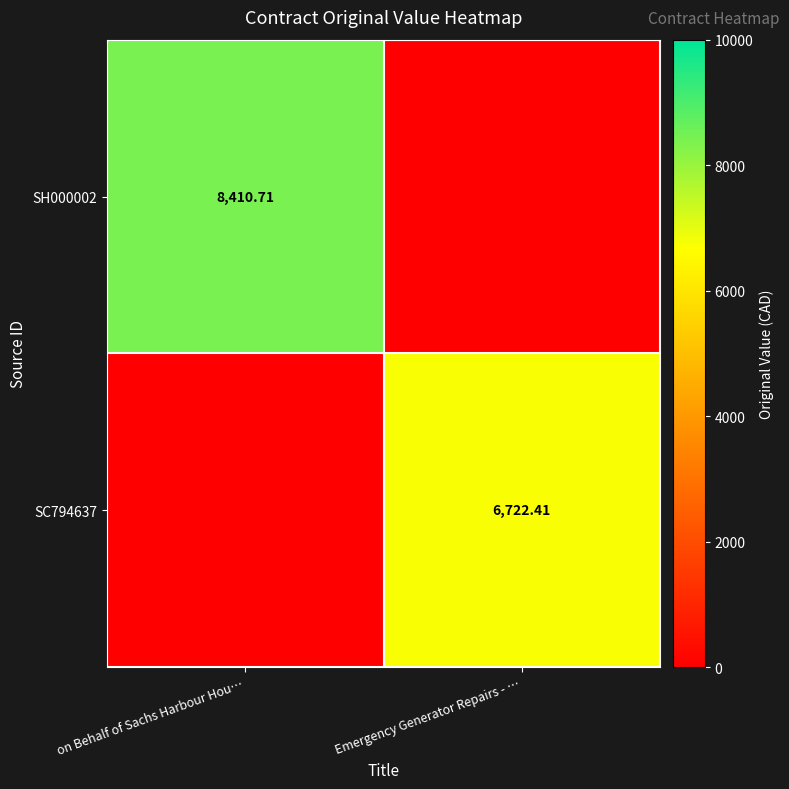

Rank the series by their average value, from lowest to highest.

SC794637, SH000002